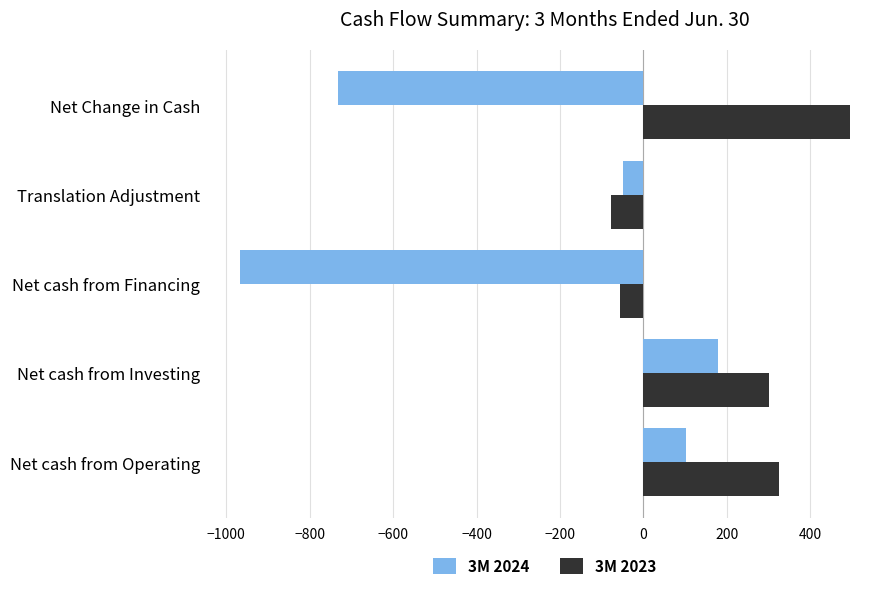

What is the maximum value shown in the chart?

494